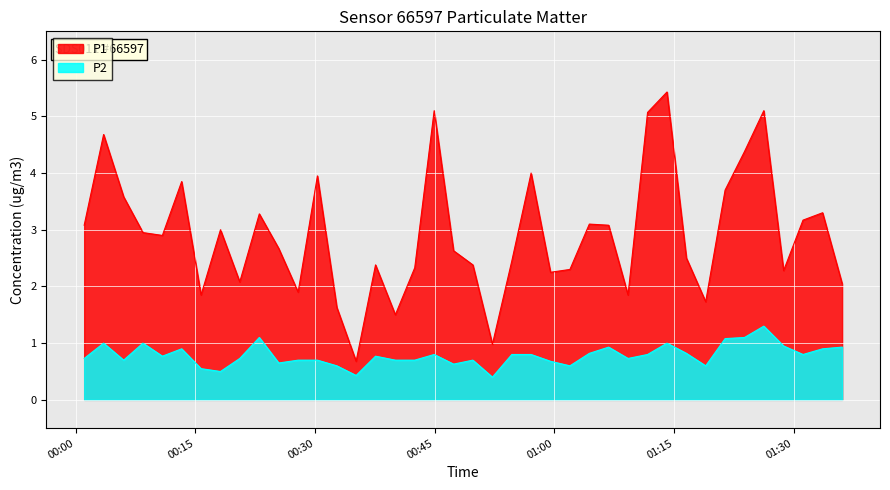

What are all the series names shown in the legend?

P1, P2